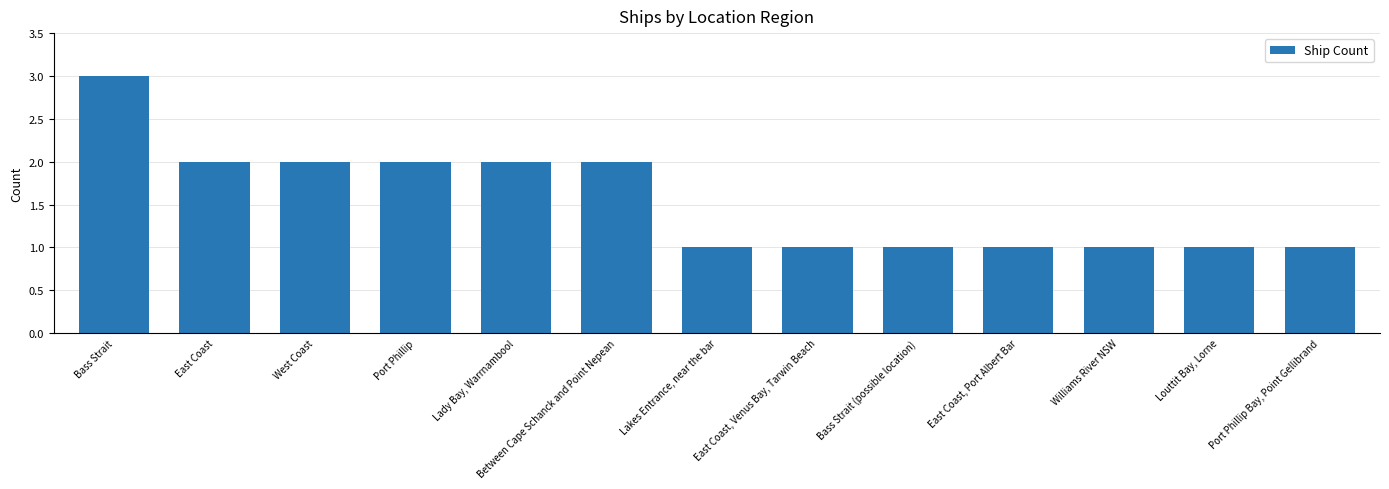

Are the bars horizontal?

No